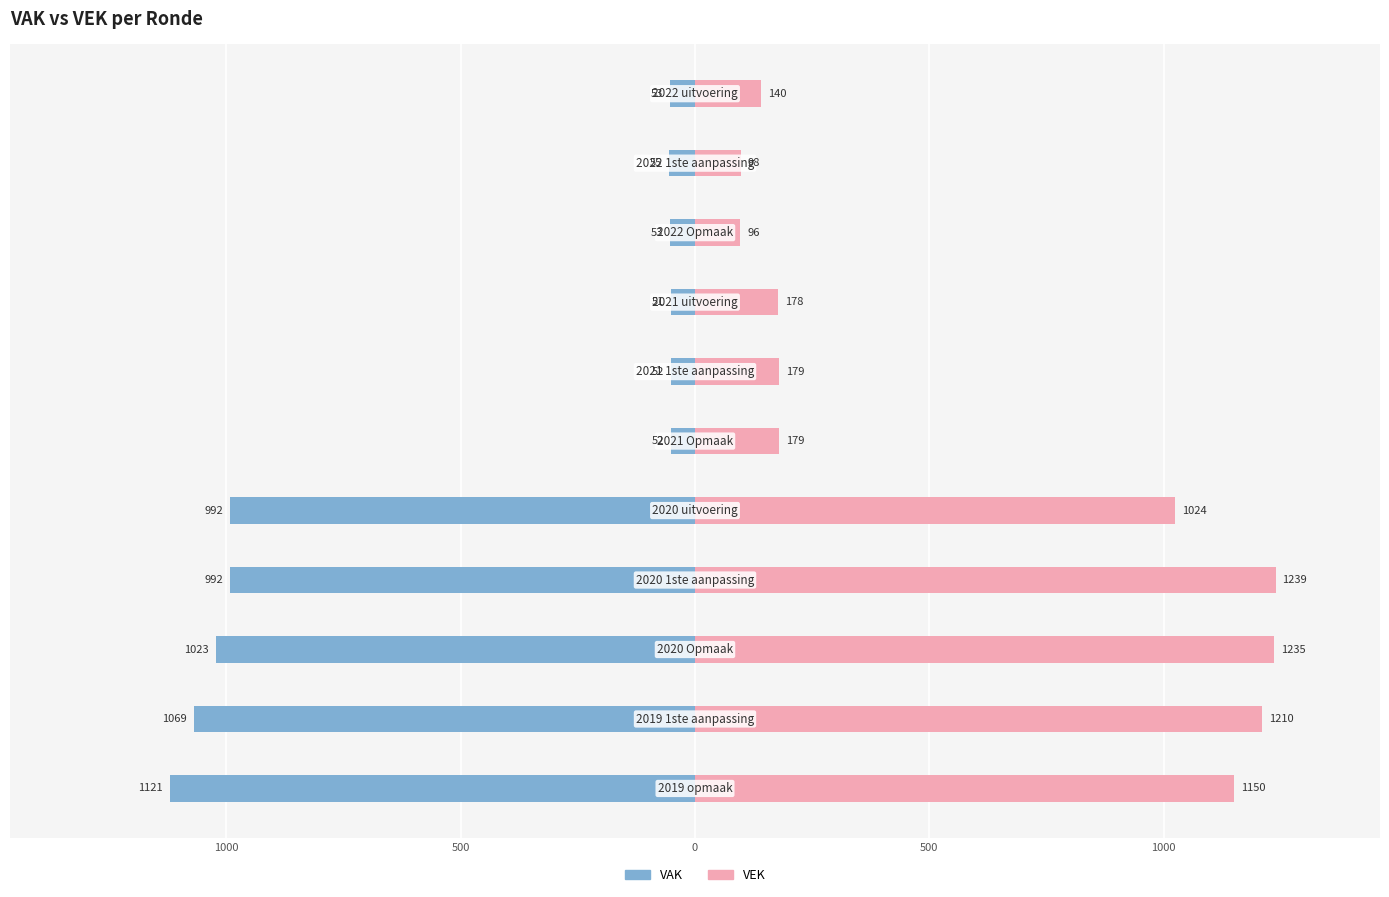

How many values in the VAK series are below -55?

5